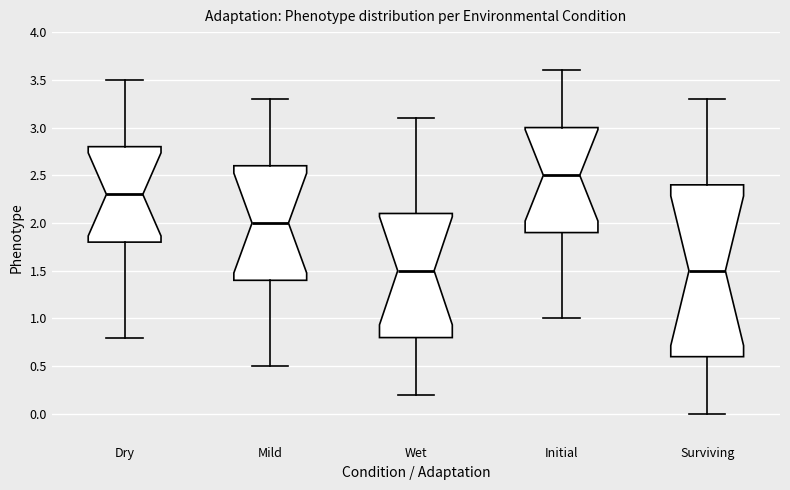

Reading left to right, transcribe this box plot: for each box, give where its median line is, the range the box spans, and where its two whiskers end, as read against the y-axis. The values are not printed on the chart, so give them approximately, as read against the axis.

Dry: median 2.3, box 1.8 to 2.8, whiskers 0.8 to 3.5
Mild: median 2.0, box 1.4 to 2.6, whiskers 0.5 to 3.3
Wet: median 1.5, box 0.8 to 2.1, whiskers 0.2 to 3.1
Initial: median 2.5, box 1.9 to 3.0, whiskers 1.0 to 3.6
Surviving: median 1.5, box 0.6 to 2.4, whiskers 0.0 to 3.3